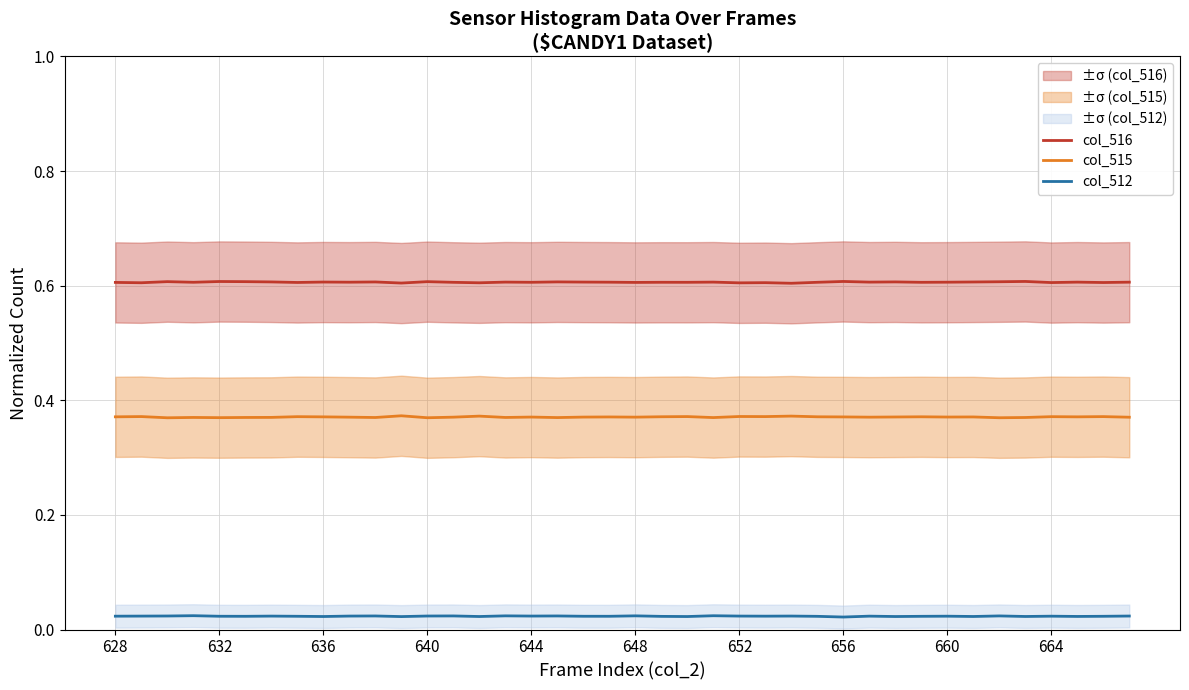

True or false: col_515 and col_516 intersect in this chart.

False